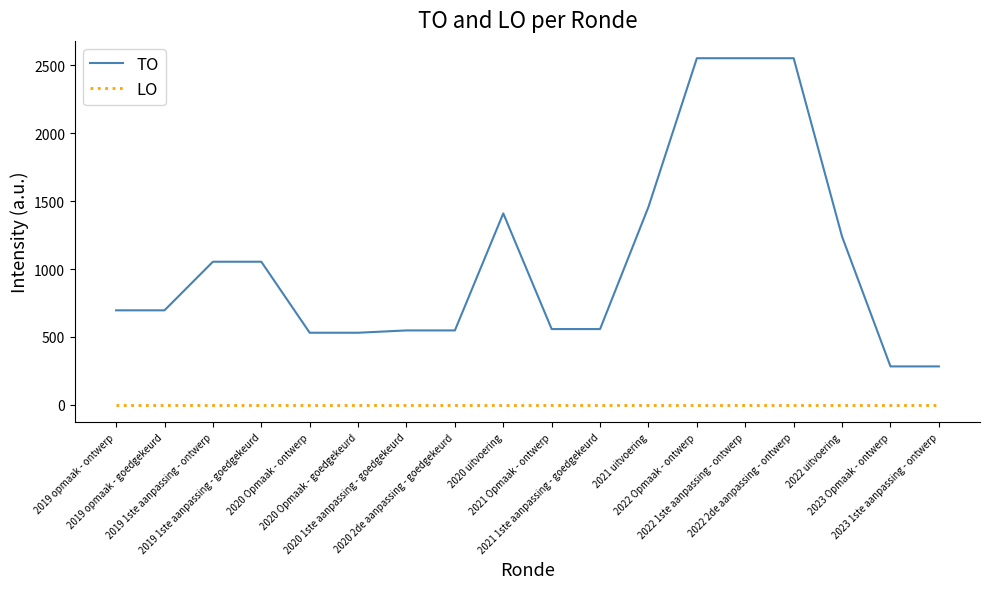

What position from the right is 2022 Opmaak - ontwerp?

6